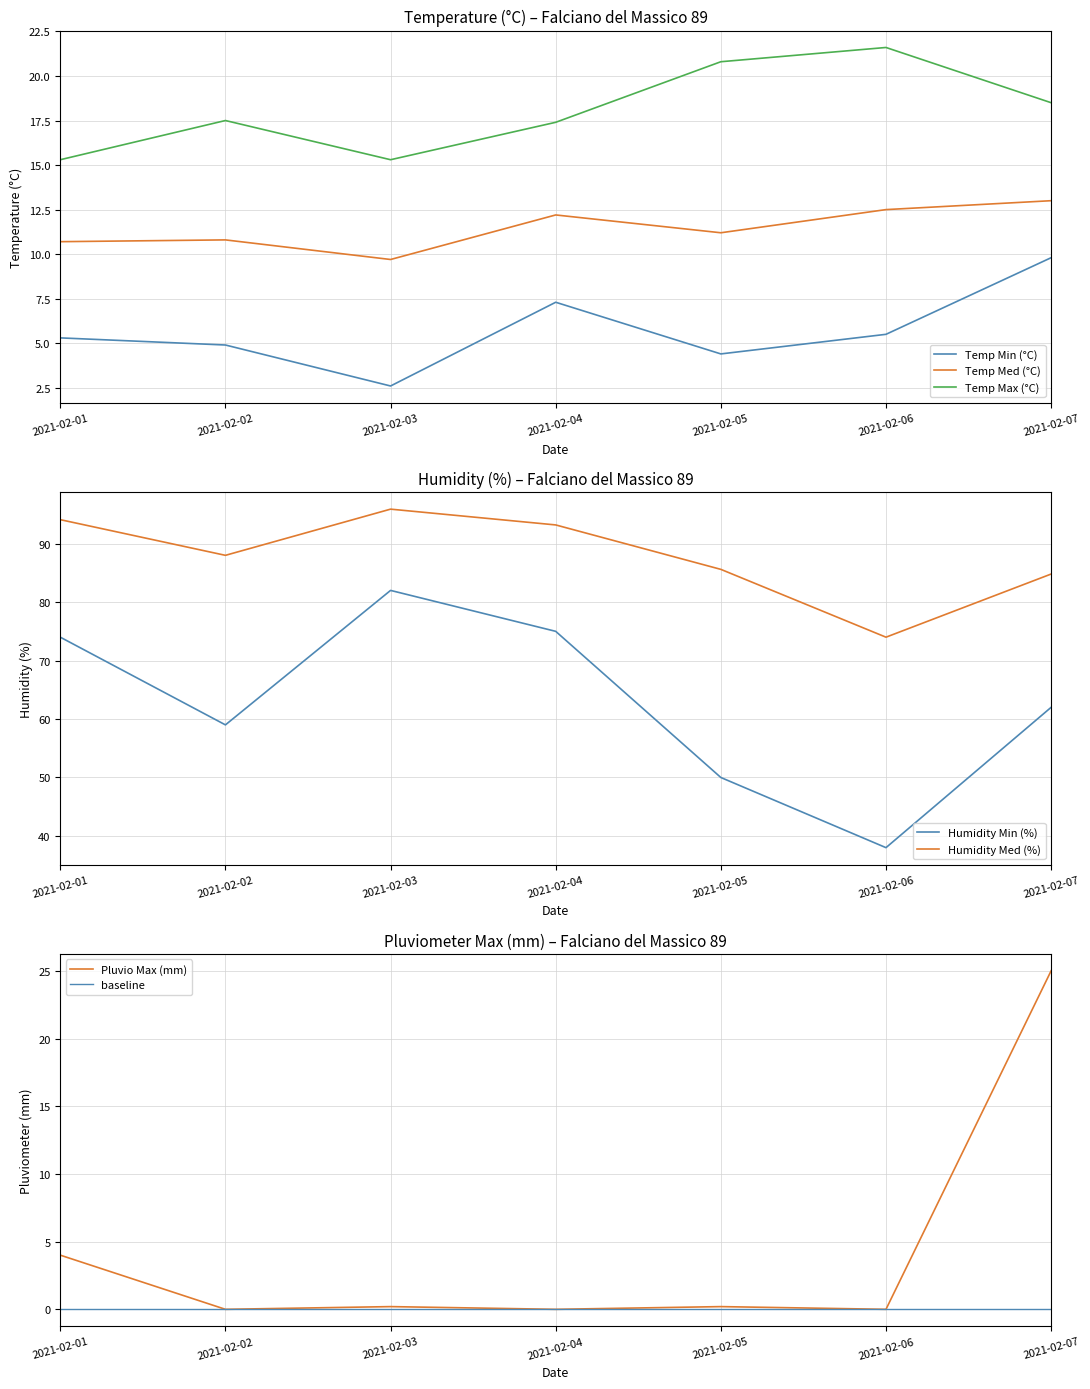

True or false: Temp Med (°C) and Temp Max (°C) intersect in this chart.

False